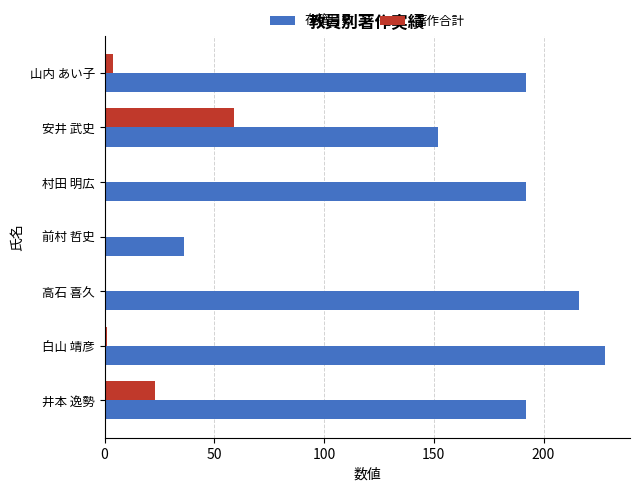

How many distinct data groups are displayed?

2